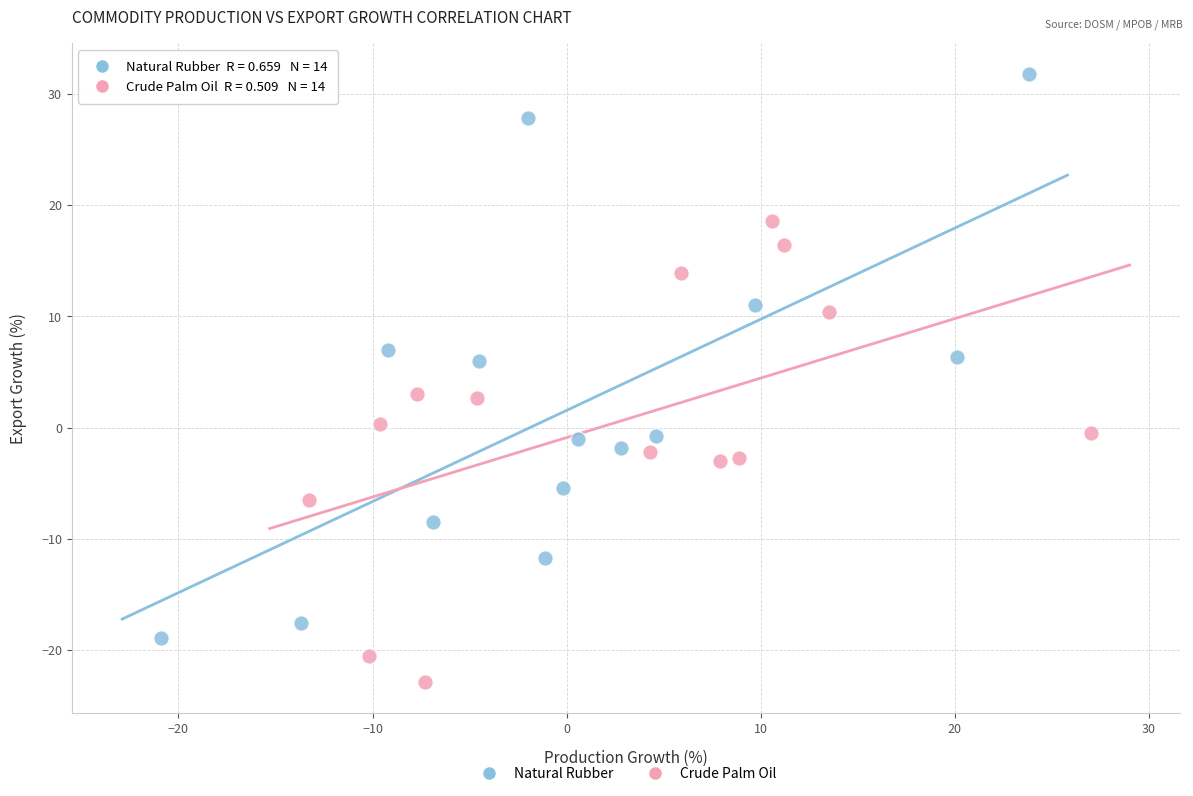

What are all the series names shown in the legend?

Natural Rubber, Crude Palm Oil